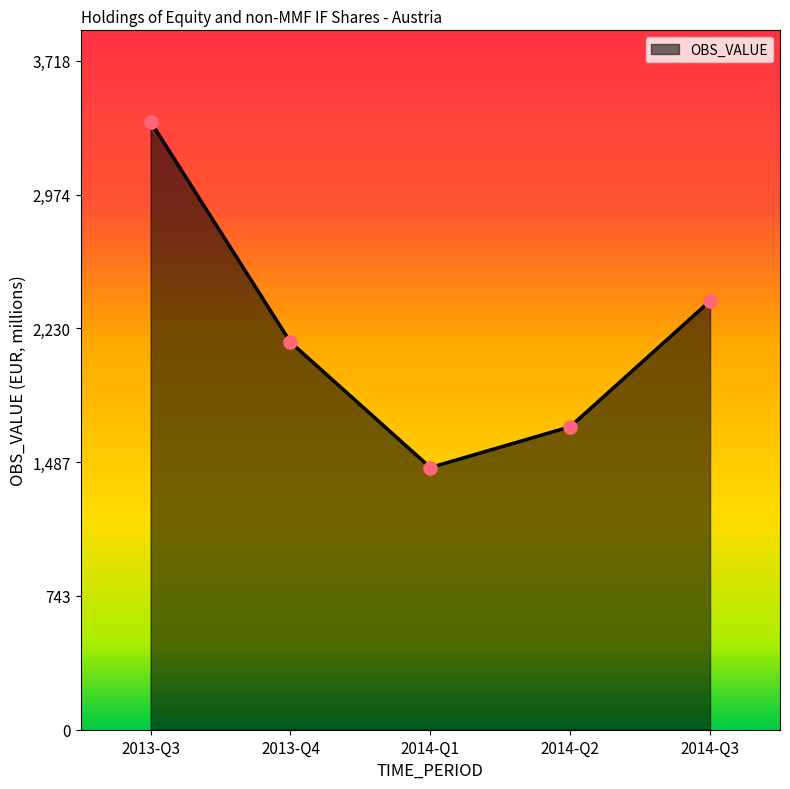

What is the ratio of the value at 2014-Q2 to the value at 2013-Q3?

0.5